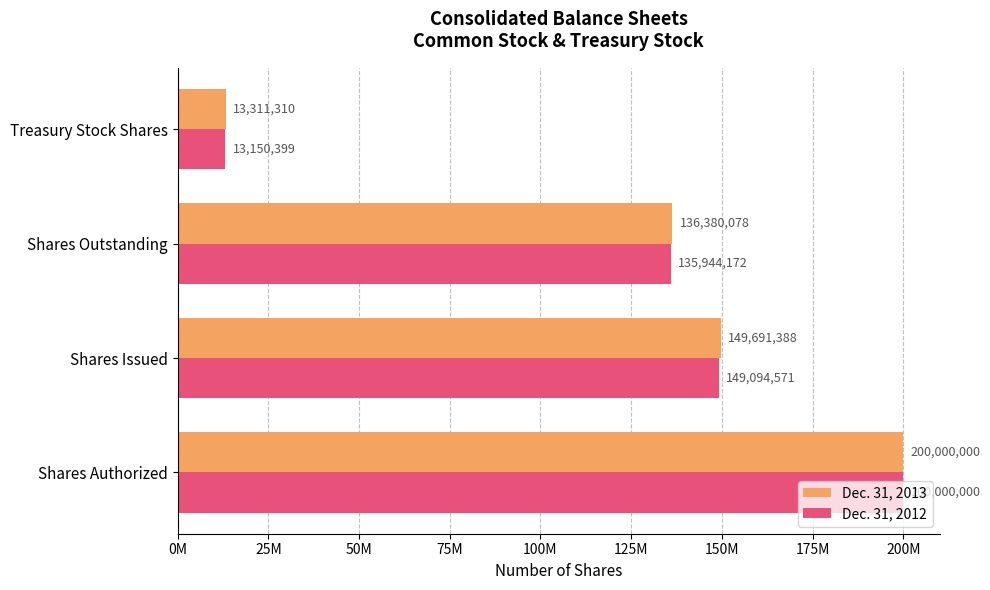

What is the minimum value shown in the chart?

13150399